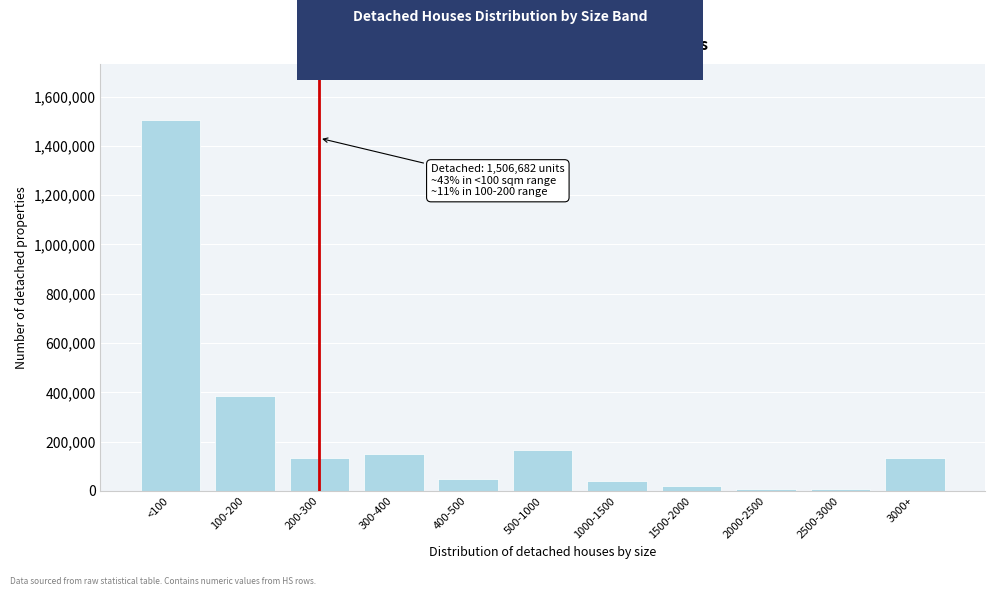

What is the sum of all values?

2600199